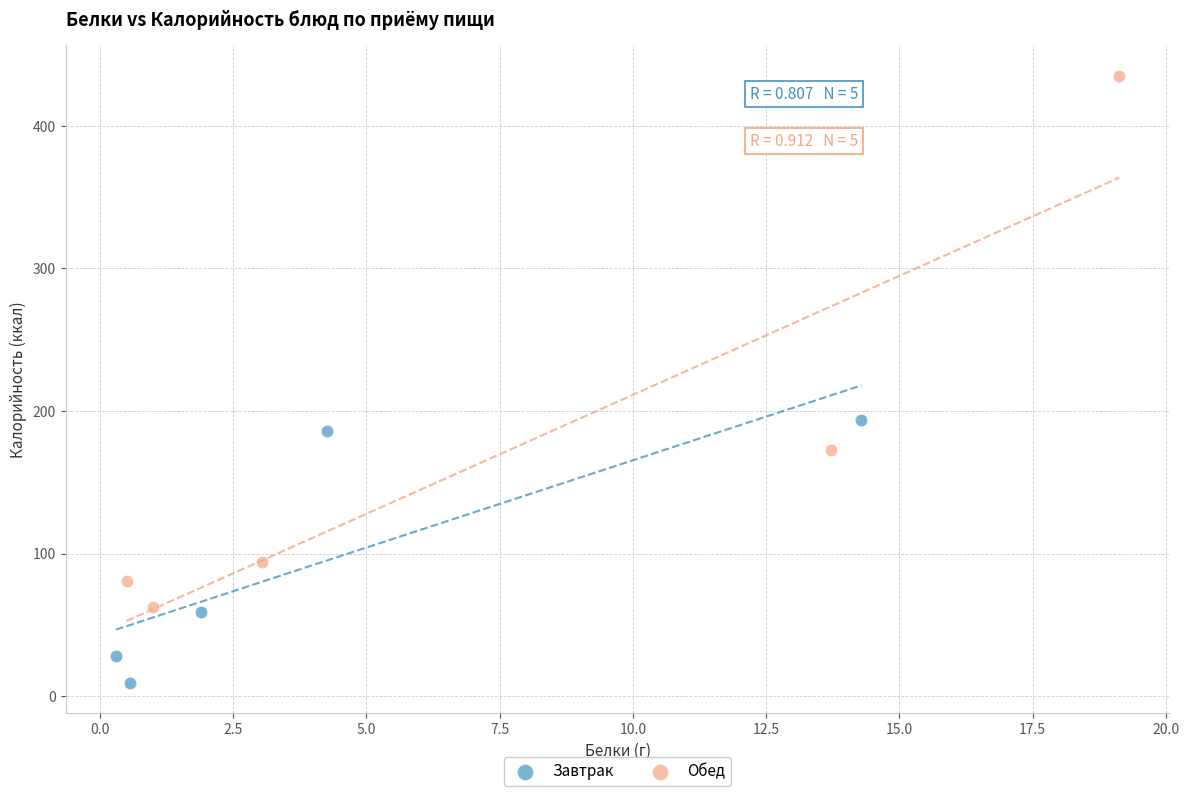

Which series contains the highest Y value?

Обед